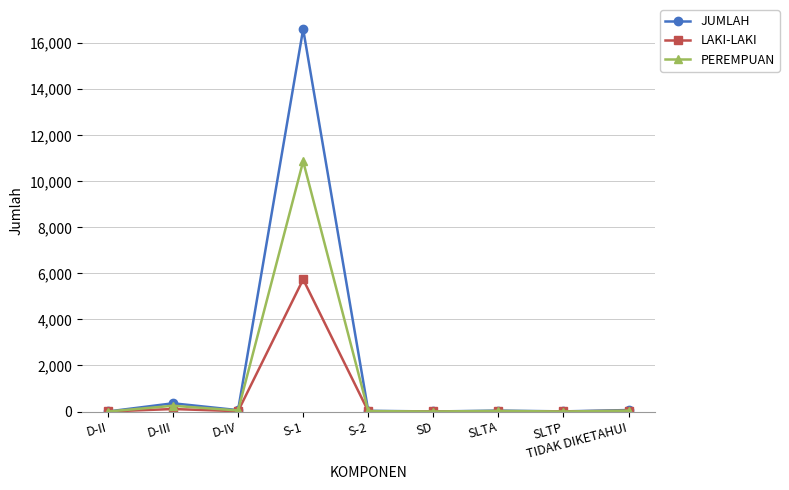

Rank the series by their maximum value, from lowest to highest.

LAKI-LAKI, PEREMPUAN, JUMLAH